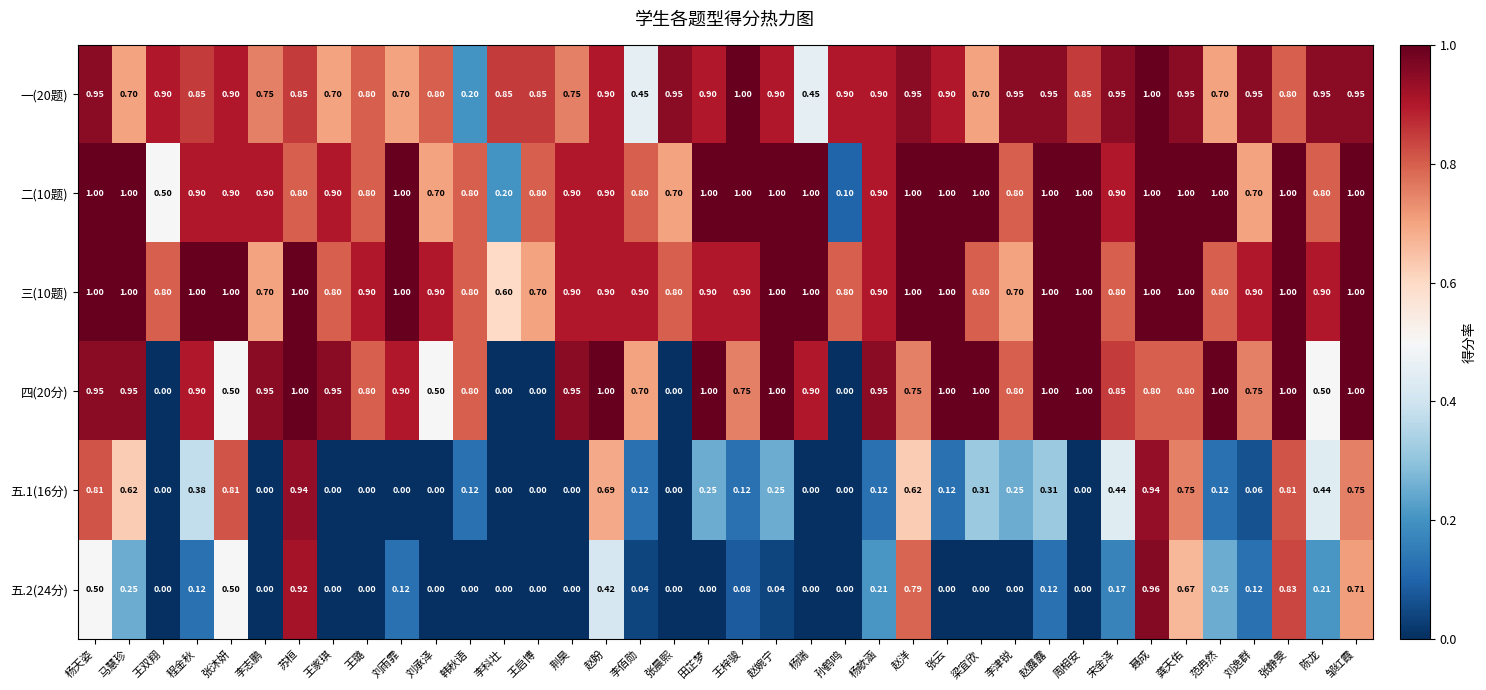

At which category is the sum across all series the highest?

聂成